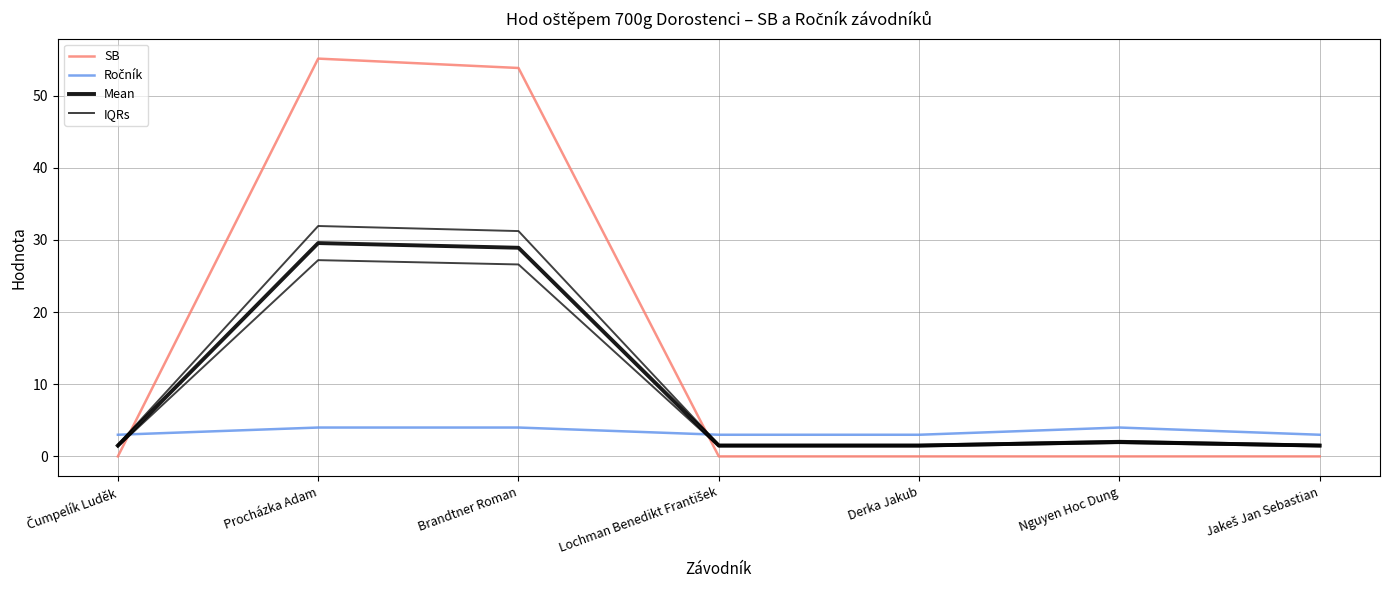

What is the sum of all Mean values?

66.5